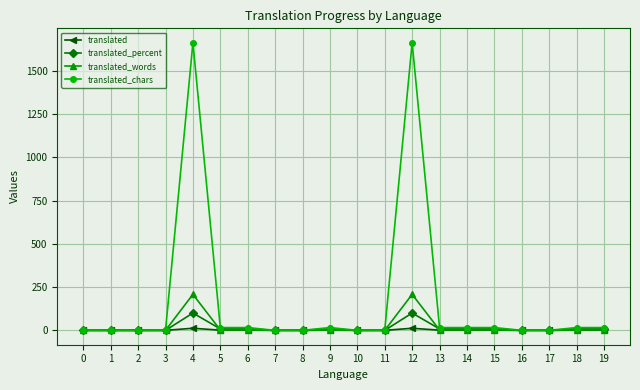

True or false: translated_percent has more than 0 interior local peaks.

True